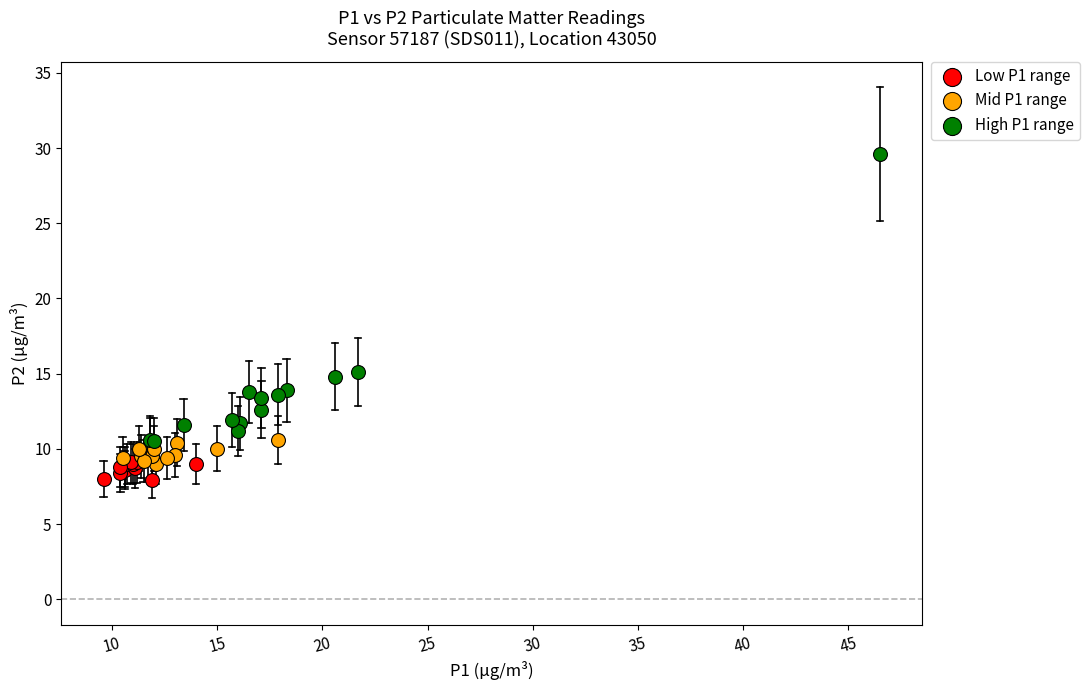

What are all the series names shown in the legend?

Low P1 range, Mid P1 range, High P1 range